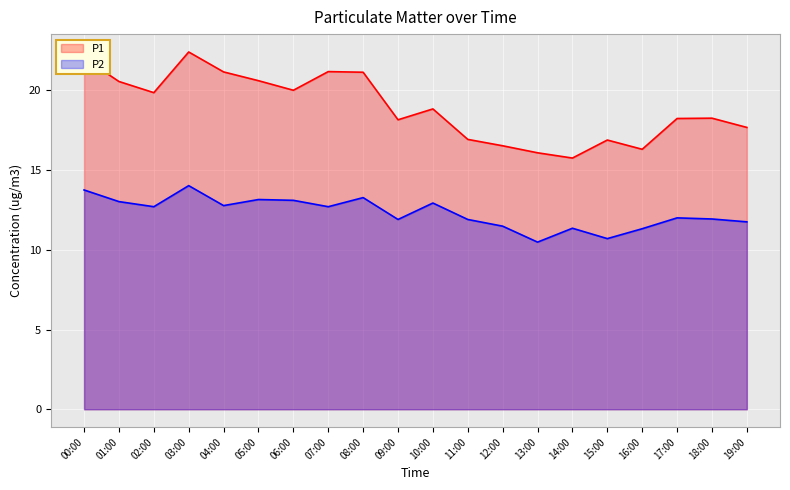

True or false: P2 and P1 cross at least once.

False